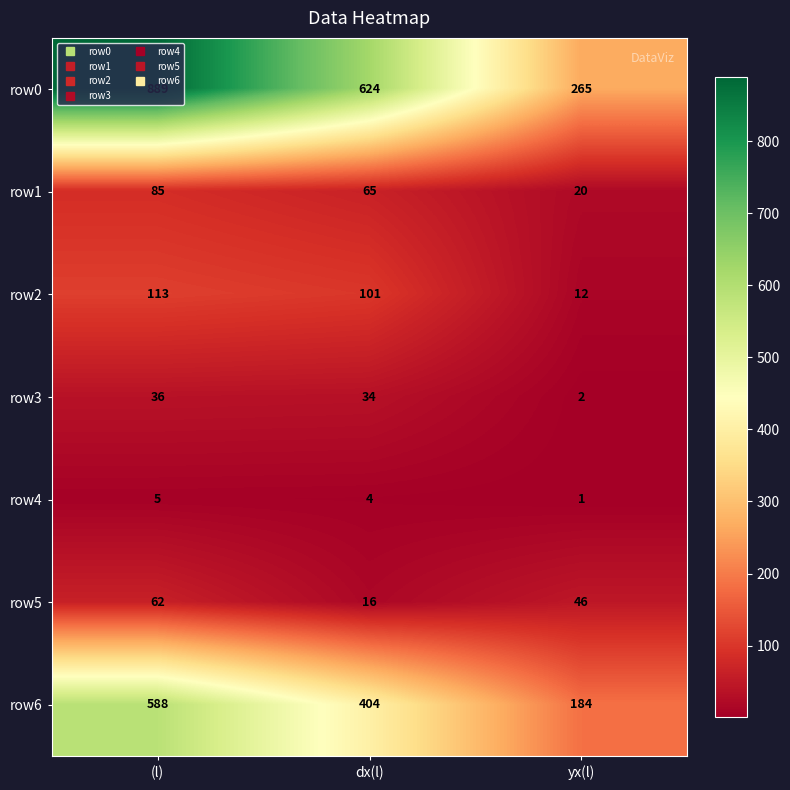

At which label is row6 closest to 386?

dx(l)